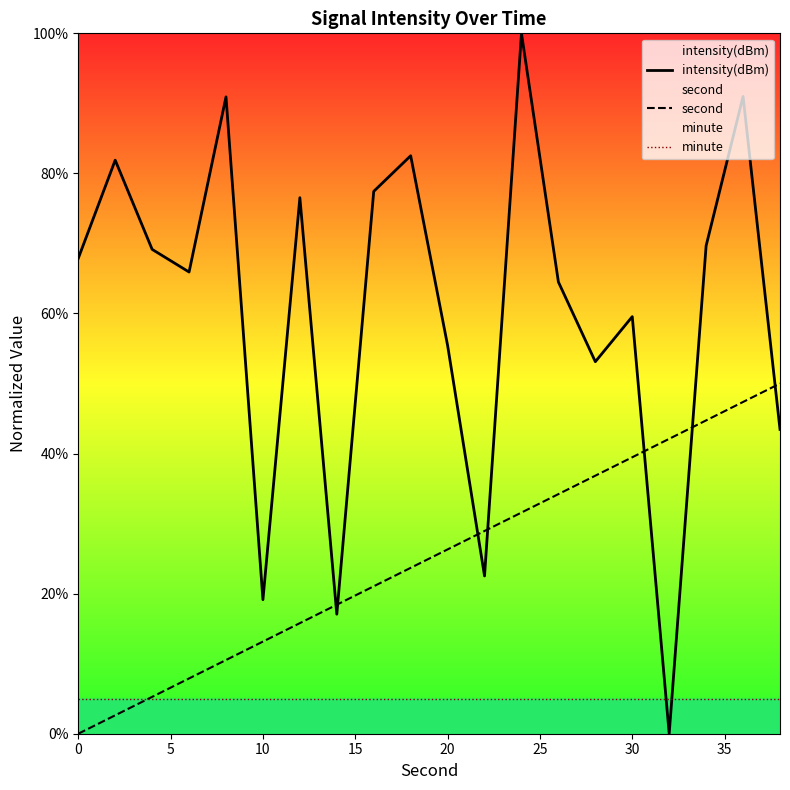

Reading right to left, list all the values displayed in this chart.

intensity(dBm): 43.4	91.0	69.7	0.0	59.6	53.1	64.5	100.0	22.5	55.4	82.5	77.4	17.1	76.5	19.1	90.9	65.9	69.2	81.9	67.9
second: 50.0	47.4	44.7	42.1	39.5	36.8	34.2	31.6	28.9	26.3	23.7	21.1	18.4	15.8	13.2	10.5	7.9	5.3	2.6	0.0
minute: 5.0	5.0	5.0	5.0	5.0	5.0	5.0	5.0	5.0	5.0	5.0	5.0	5.0	5.0	5.0	5.0	5.0	5.0	5.0	5.0